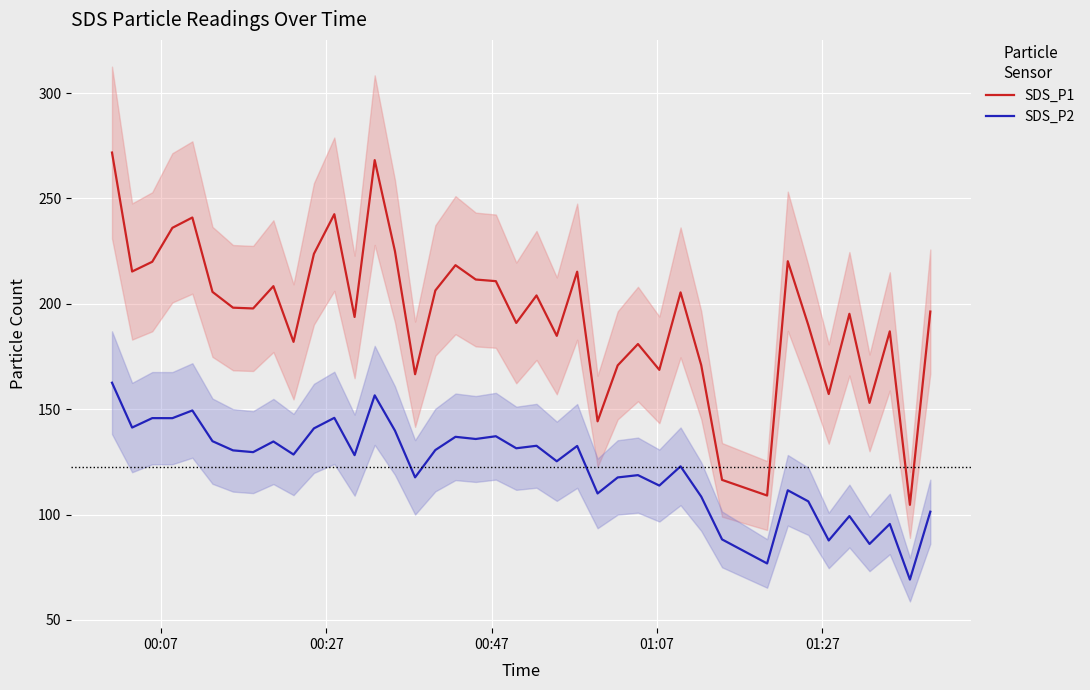

Count the number of categories in the chart.

40